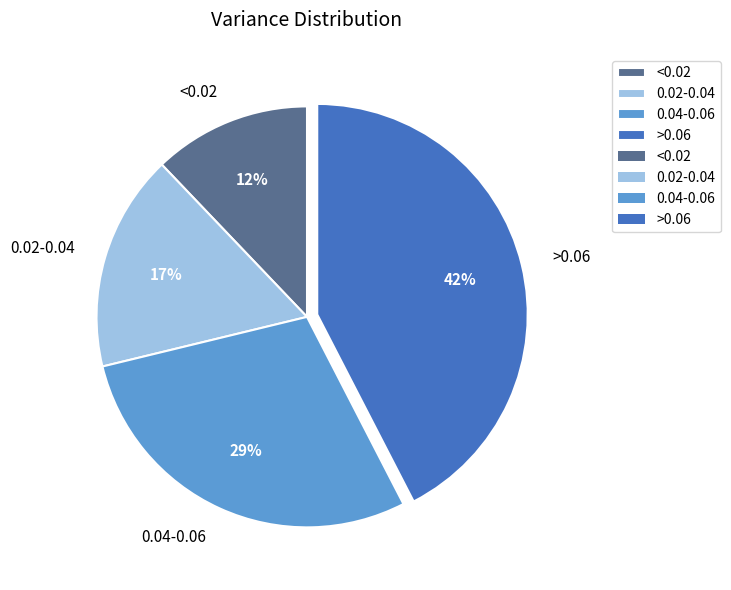

Is there a majority slice in this chart?

No